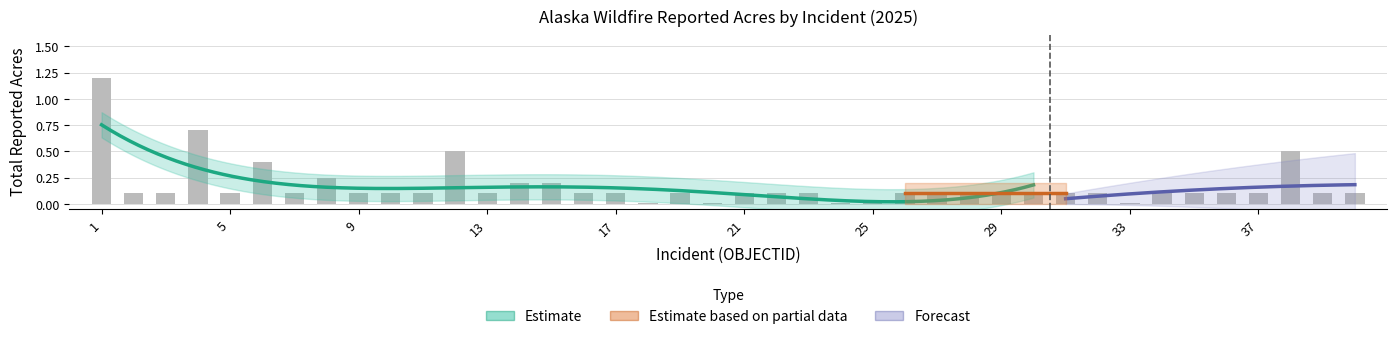

At how many categories does at least one series exceed 1?

1